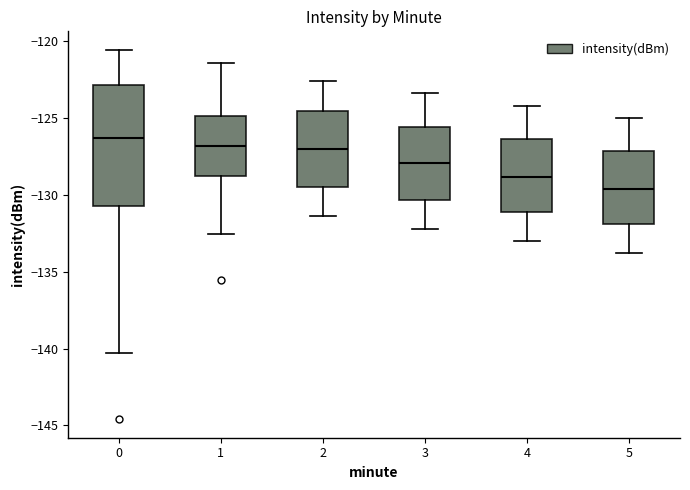

Where does the lower whisker of the box at x = 5 end on the y-axis? The values are not printed on the chart, so give them approximately, as read against the axis.

-134.0